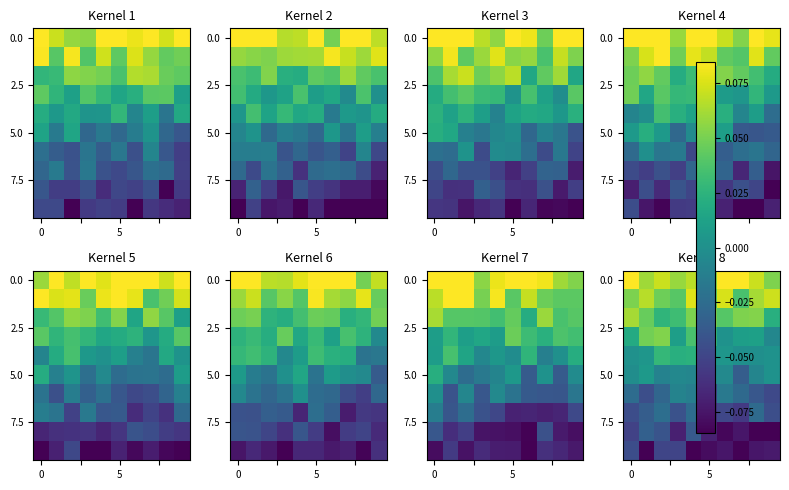

What is the spread (max minus min) of values at 7?

0.2